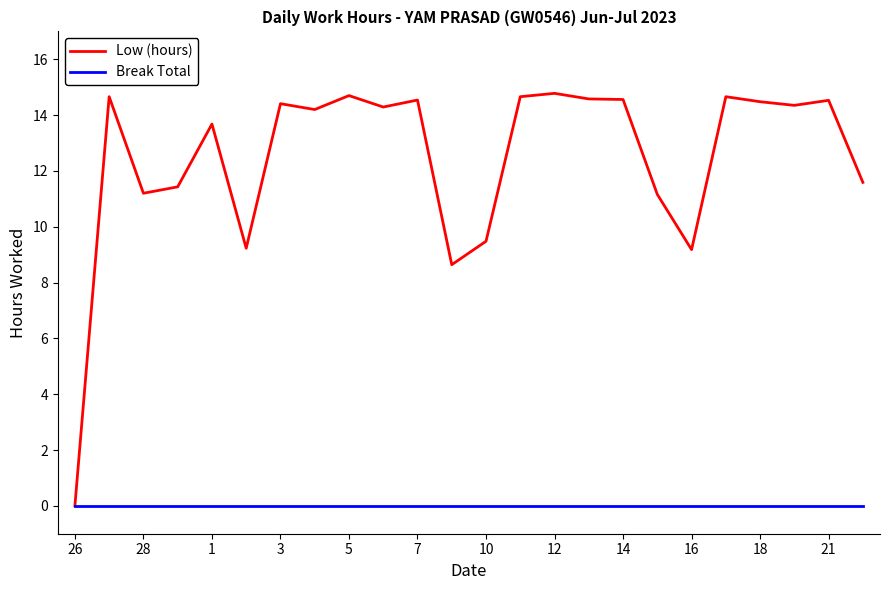

Rank the series by their maximum value, from highest to lowest.

Low (hours), Break Total